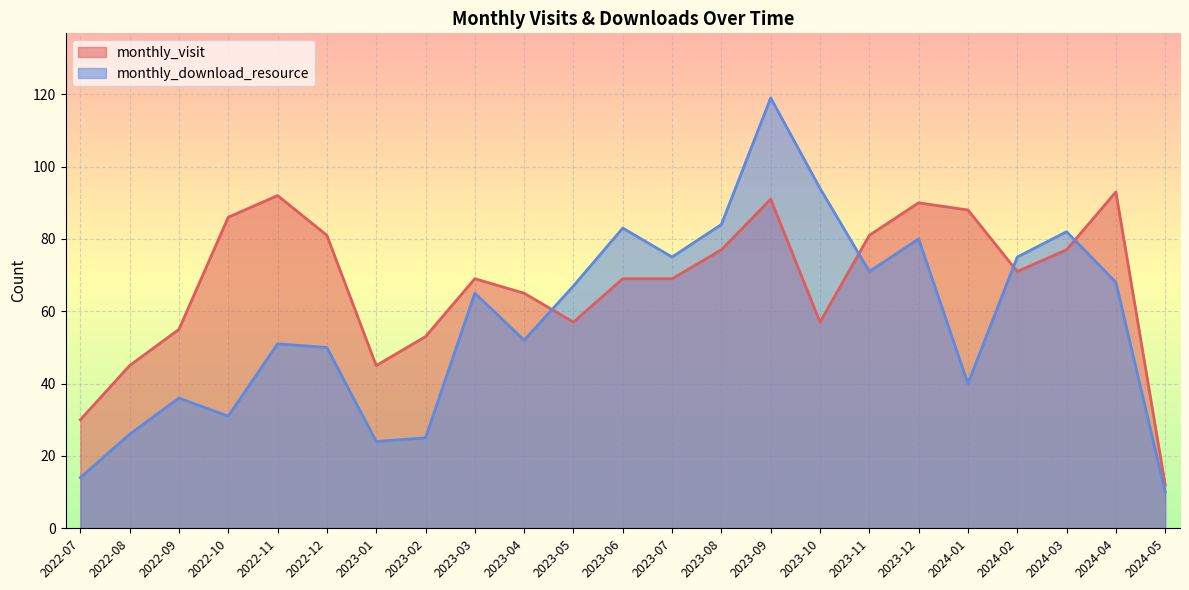

What position from the left is 2023-02?

8